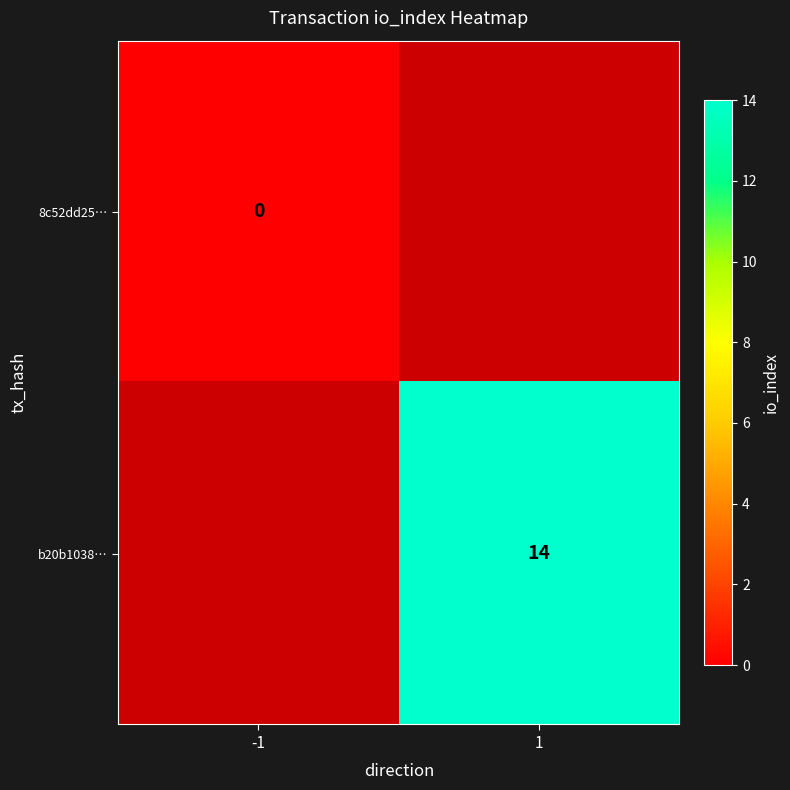

How many data points does each series have?

2